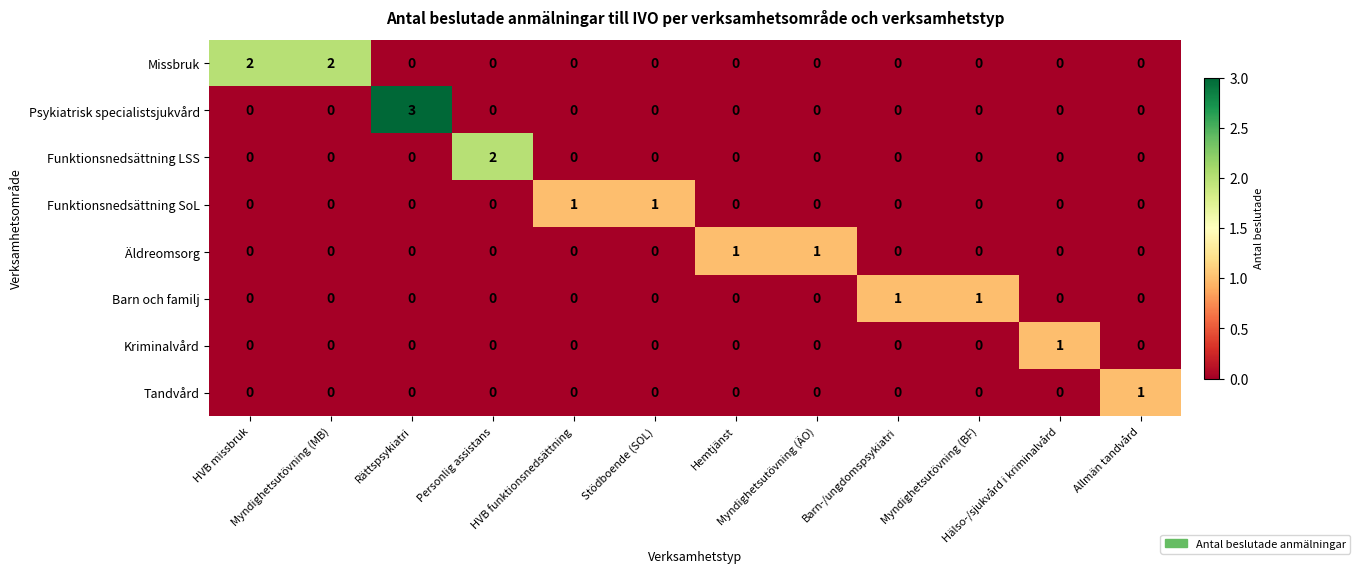

What is the greatest value displayed?

3